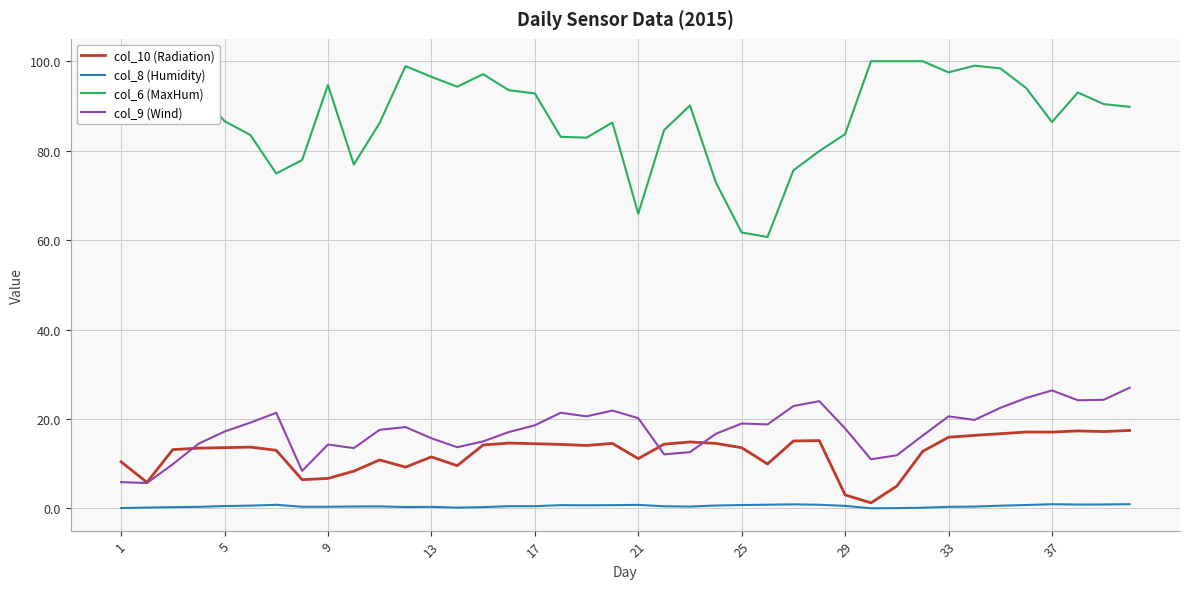

The value of col_9 (Wind) at 29 is 7.7. True or false?

False